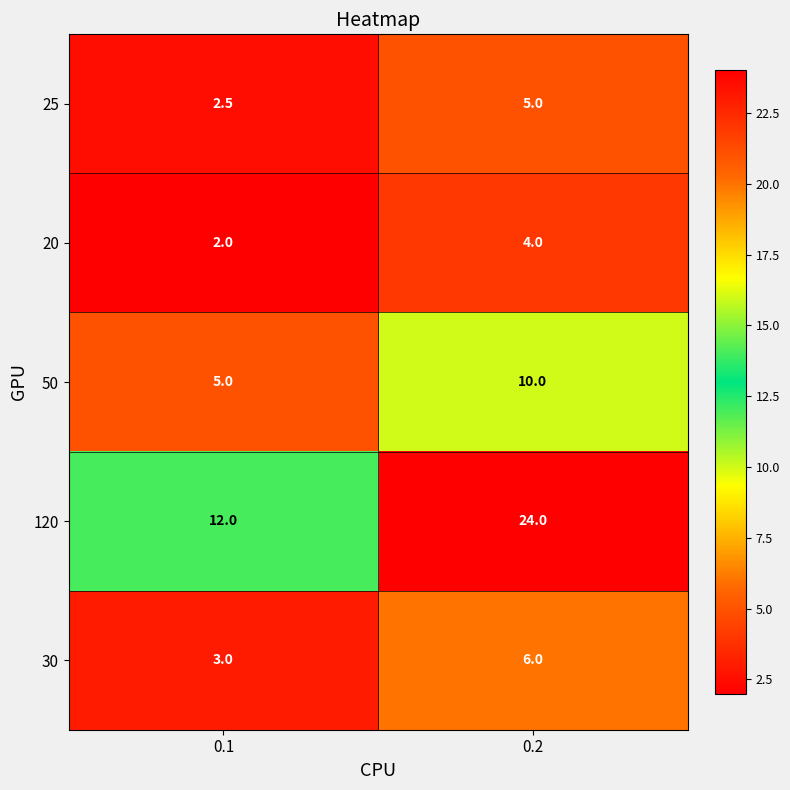

What is the difference between the maximum and minimum values in the 20 series?

2.0